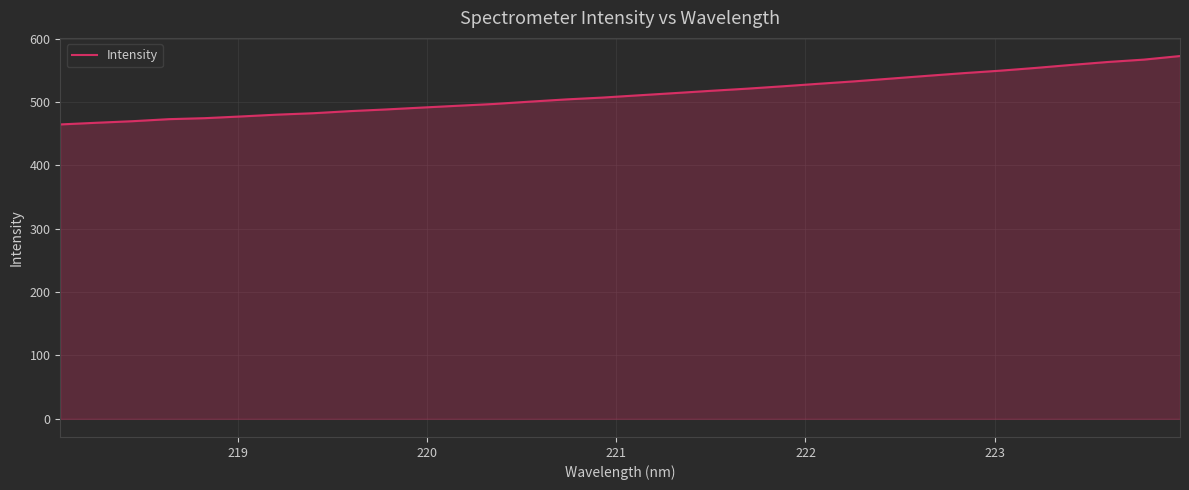

What is the difference between the maximum and minimum values?

108.0